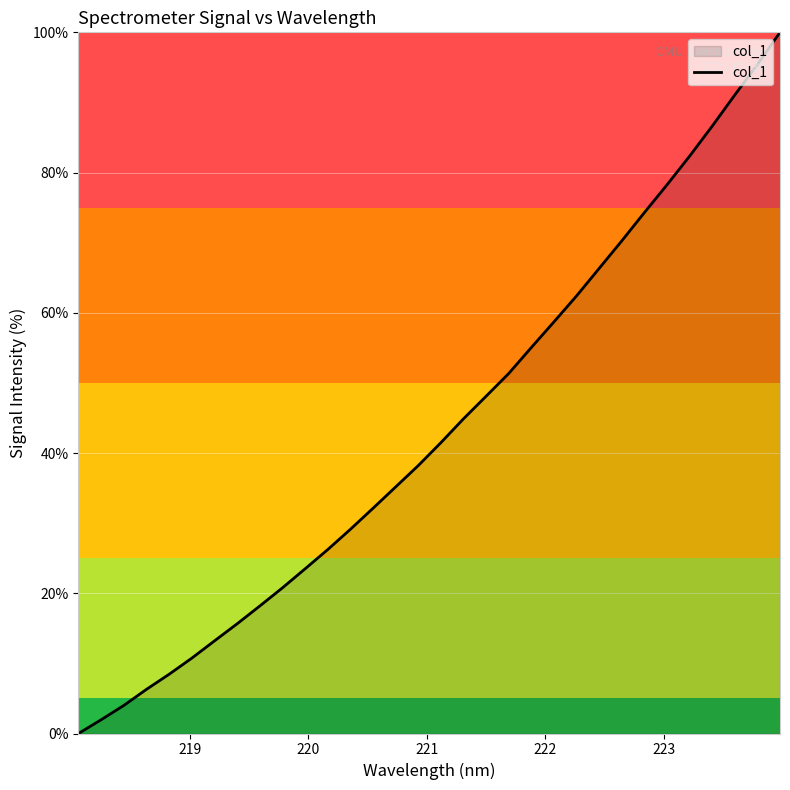

What is the greatest value displayed?

100.0